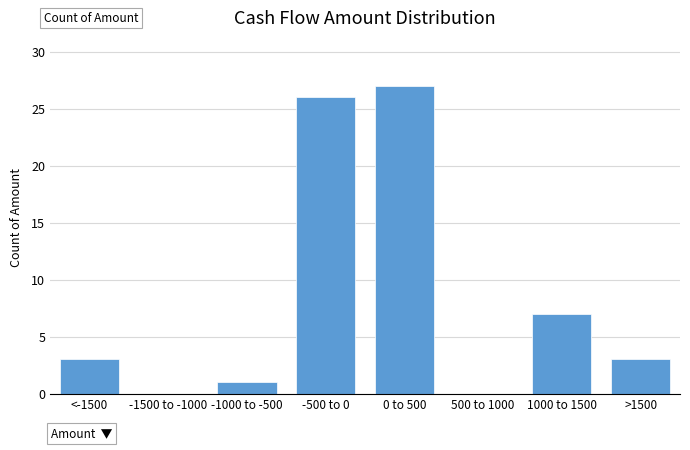

Reading right to left, extract all data points from this chart.

>1500=3	1000 to 1500=7	500 to 1000=0	0 to 500=27	-500 to 0=26	-1000 to -500=1	-1500 to -1000=0	<-1500=3